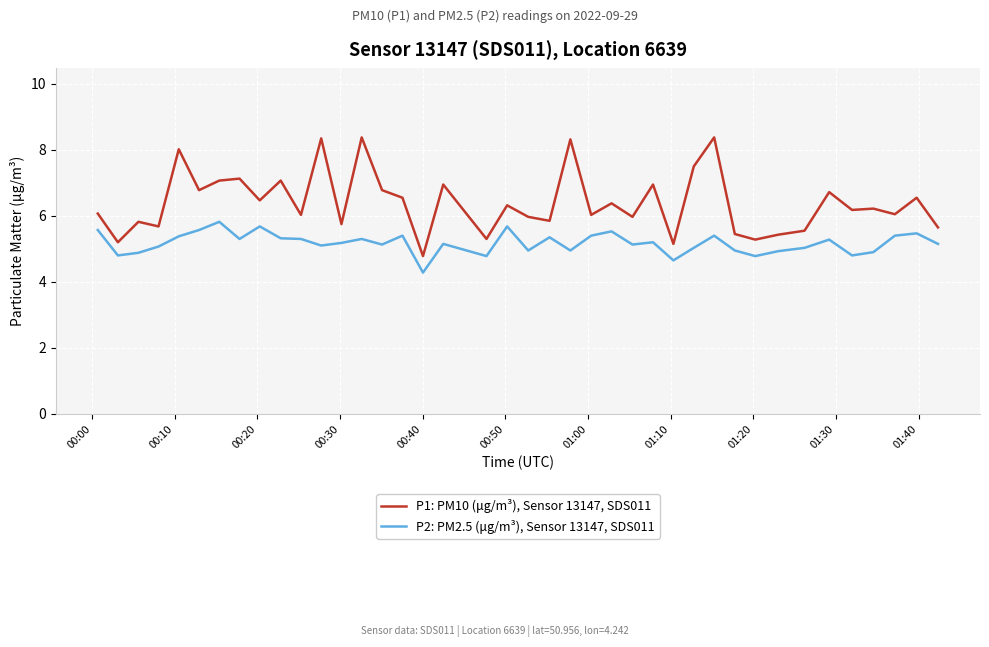

Which series has the largest range (max minus min)?

P1: PM10 (μg/m³), Sensor 13147, SDS011